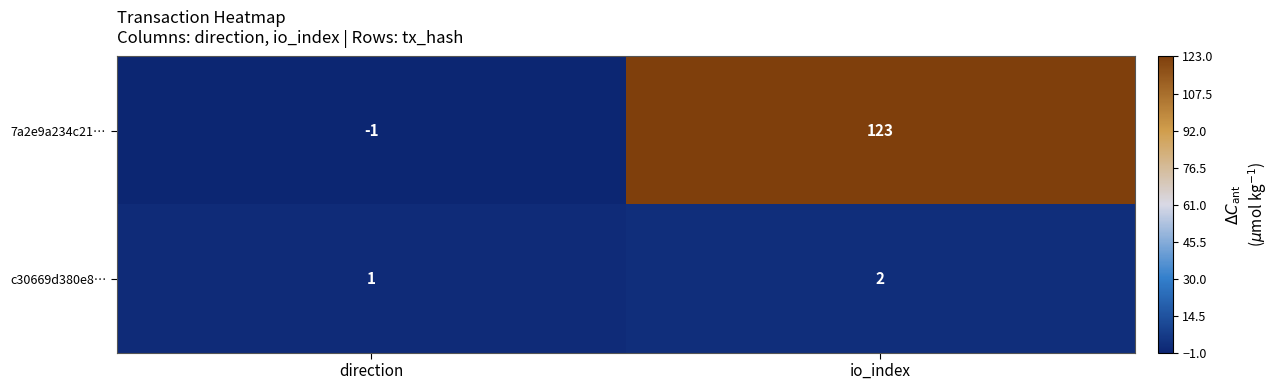

Rank the series at direction from highest to lowest value.

c30669d380e8…, 7a2e9a234c21…